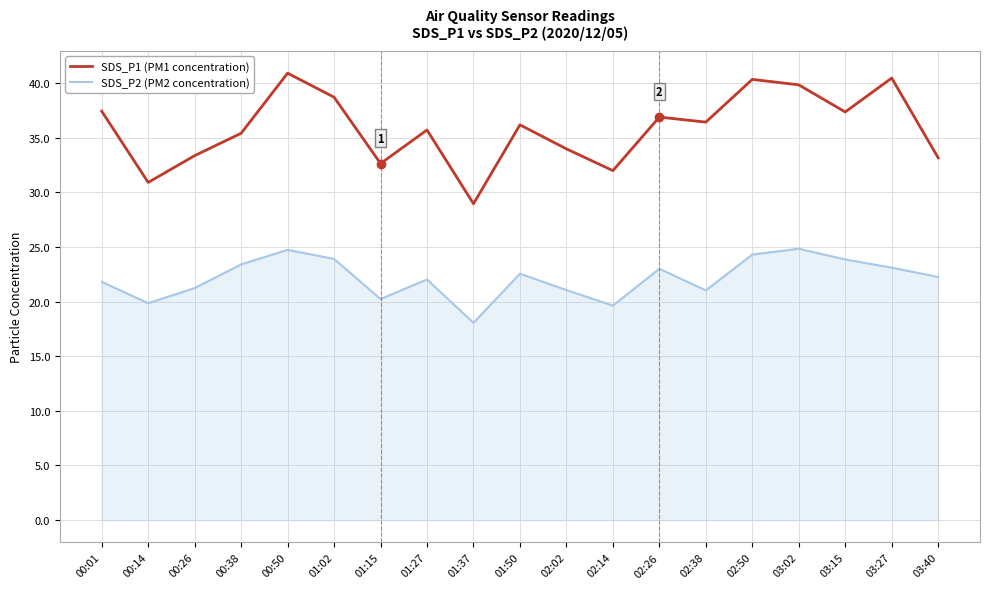

Is this an area chart (filled region under the line)?

No